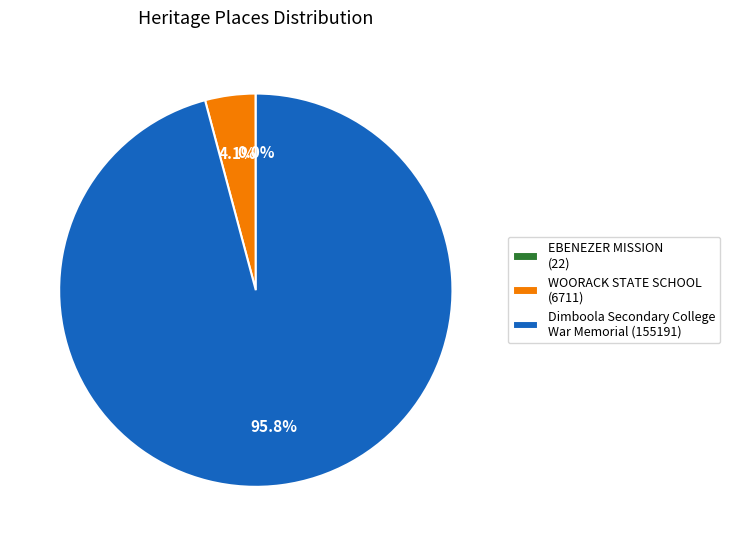

Is Dimboola Secondary College War Memorial (155191) the majority of the pie?

Yes